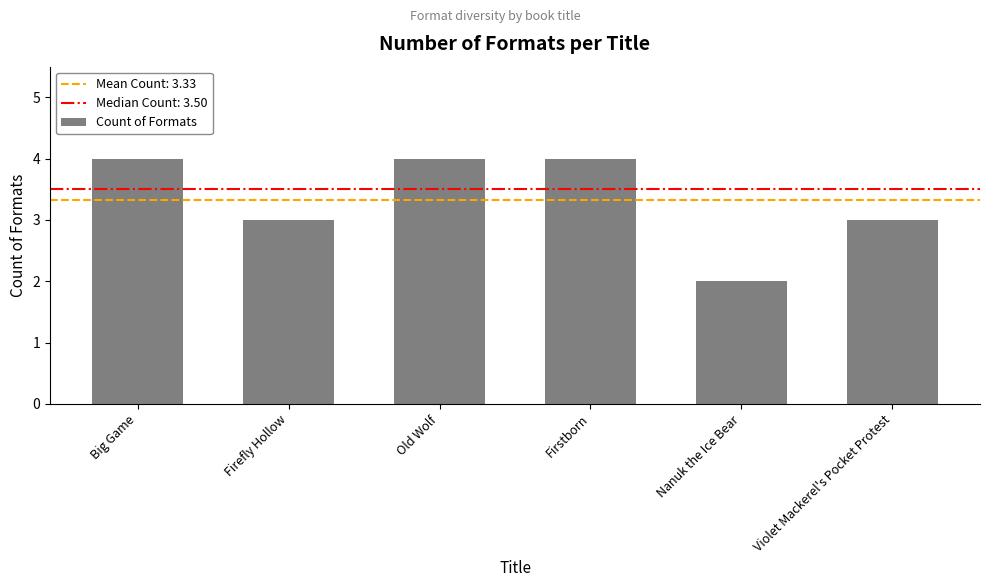

What is the change in value from Firefly Hollow to Old Wolf?

+1